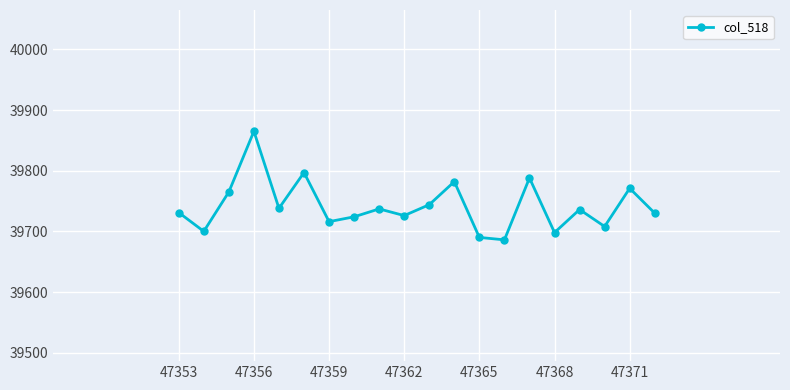

What is the value of the 2nd point from the left?

39700